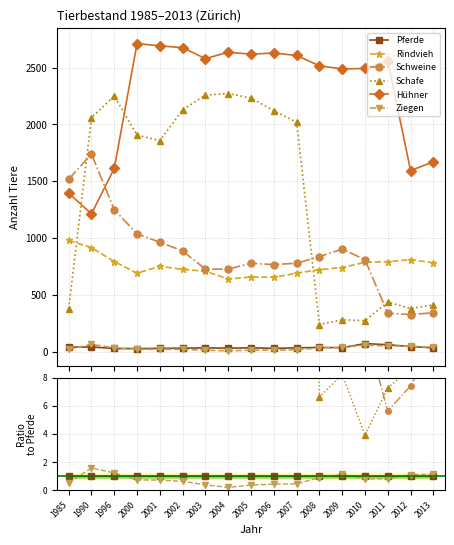

Reading right to left, list all the values displayed in this chart.

Pferde: 1.0	1.0	1.0	1.0	1.0	1.0	1.0	1.0	1.0	1.0	1.0	1.0	1.0	1.0	1.0	1.0	1.0
Rindvieh: 23.7	18.4	13.2	11.2	21.8	20.1	20.9	23.4	19.9	21.3	22.1	24.1	26.9	26.5	29.4	22.9	25.1
Schweine: 10.4	7.4	5.6	11.6	26.6	23.2	23.6	27.4	23.5	24.2	22.7	29.5	34.4	39.9	46.3	43.5	38.9
Schafe: 12.5	8.6	7.3	3.9	8.2	6.6	61.2	75.8	67.7	75.8	70.6	71.0	66.4	73.3	83.4	51.5	9.7
Hühner: 50.6	36.2	42.6	35.6	73.2	69.9	79.0	93.9	79.4	87.9	80.6	89.2	96.2	104.3	59.7	30.3	35.8
Ziegen: 1.1	1.1	0.8	0.8	1.1	0.9	0.5	0.4	0.4	0.2	0.4	0.6	0.7	0.7	1.2	1.6	0.5